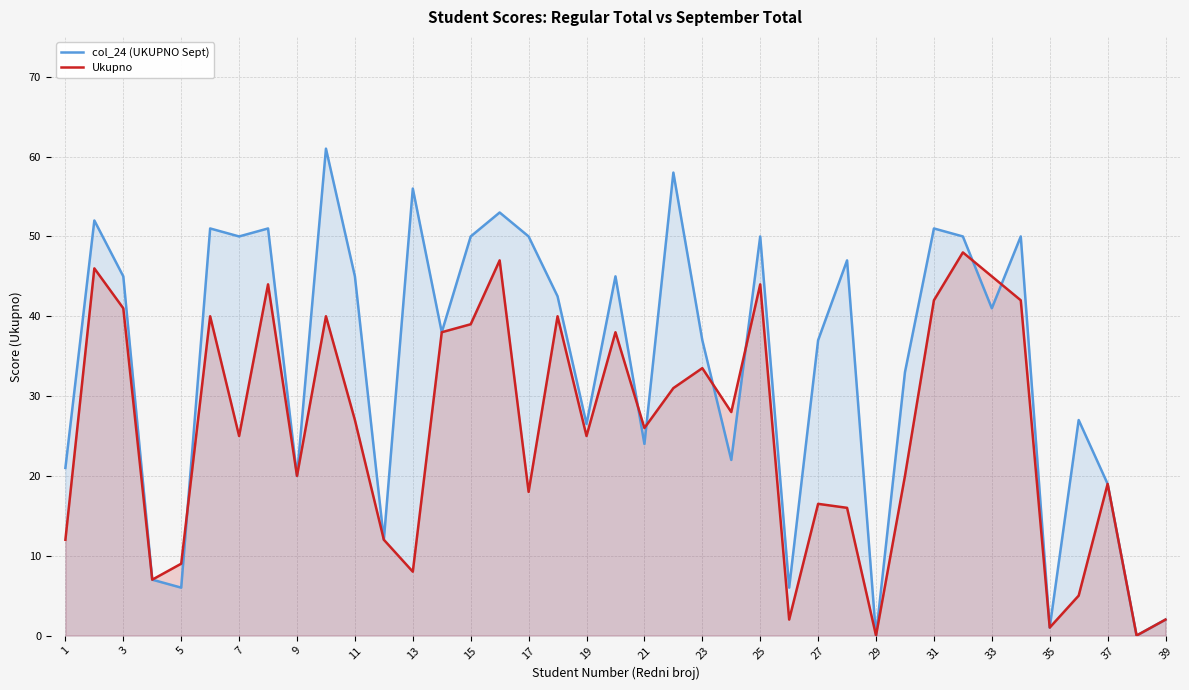

Does the chart have visible grid lines?

Yes